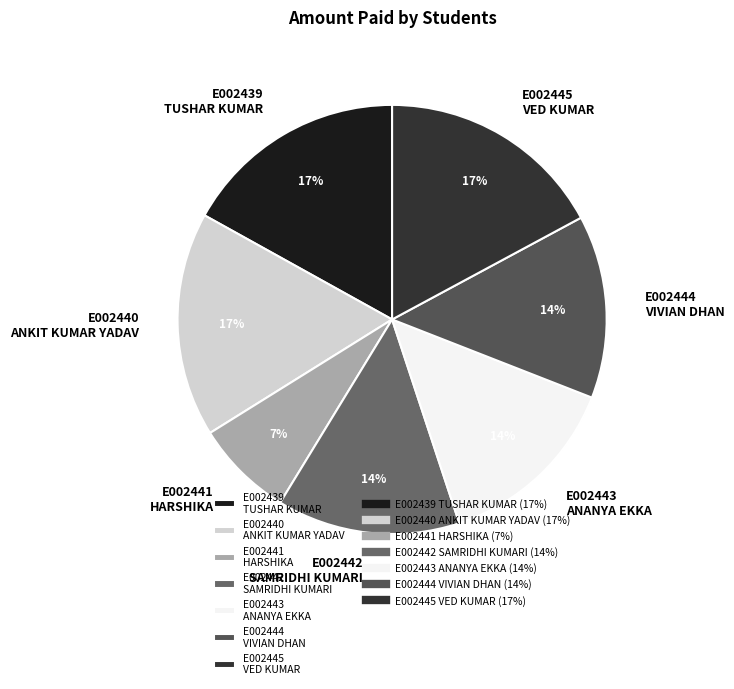

The E002443 ANANYA EKKA slice represents 27% of the pie. True or false?

False